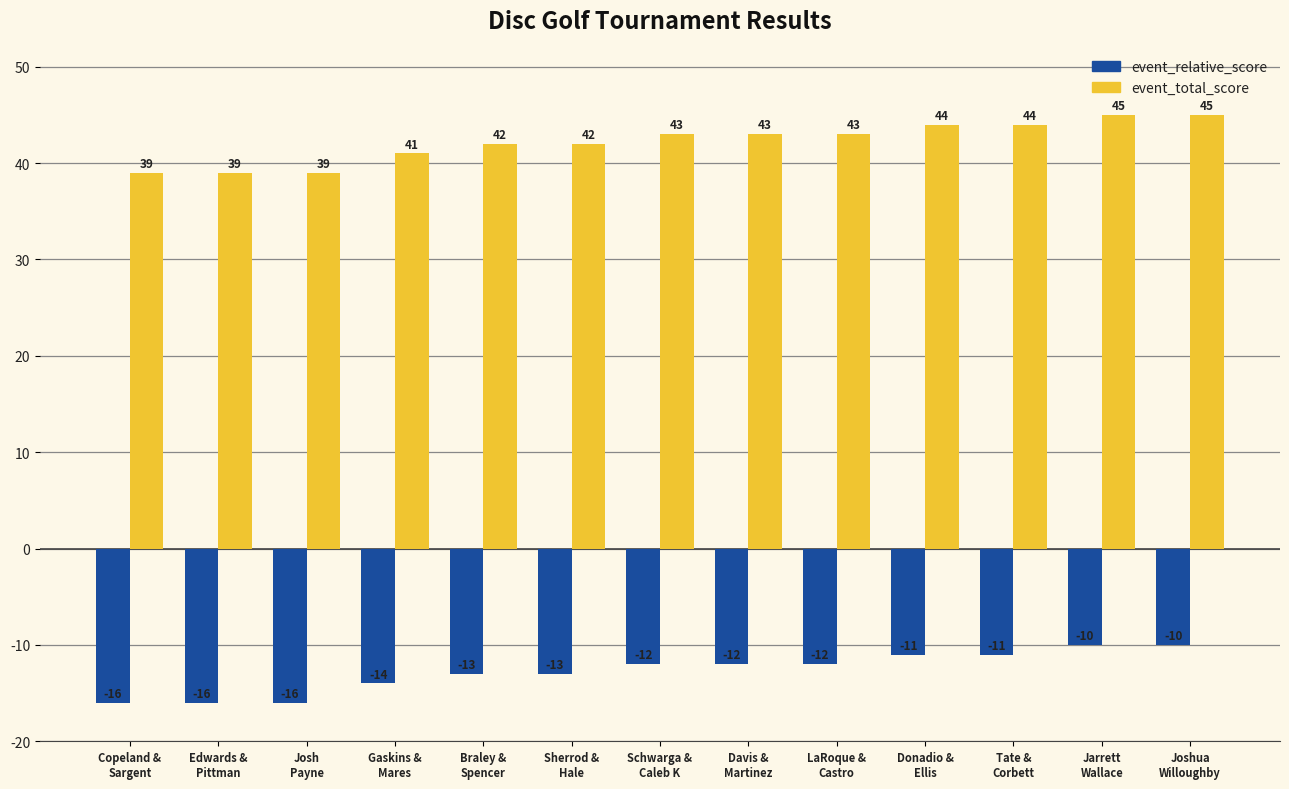

What is the difference between the maximum and minimum values in the event_total_score series?

6